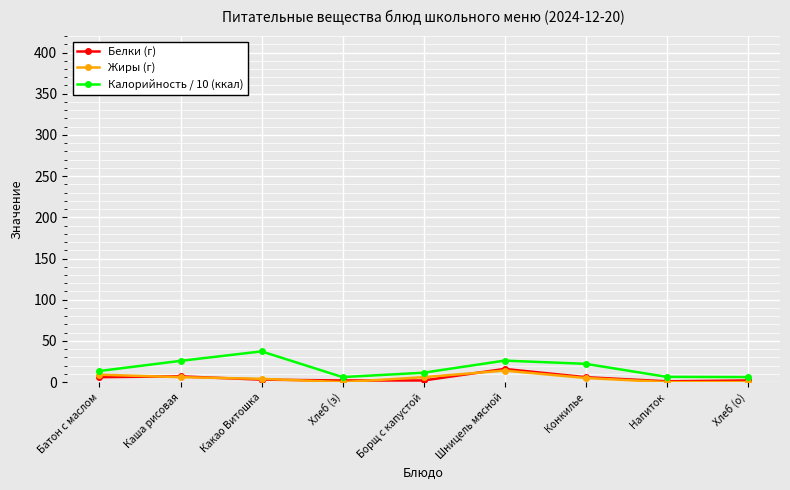

Does the chart have visible grid lines?

Yes